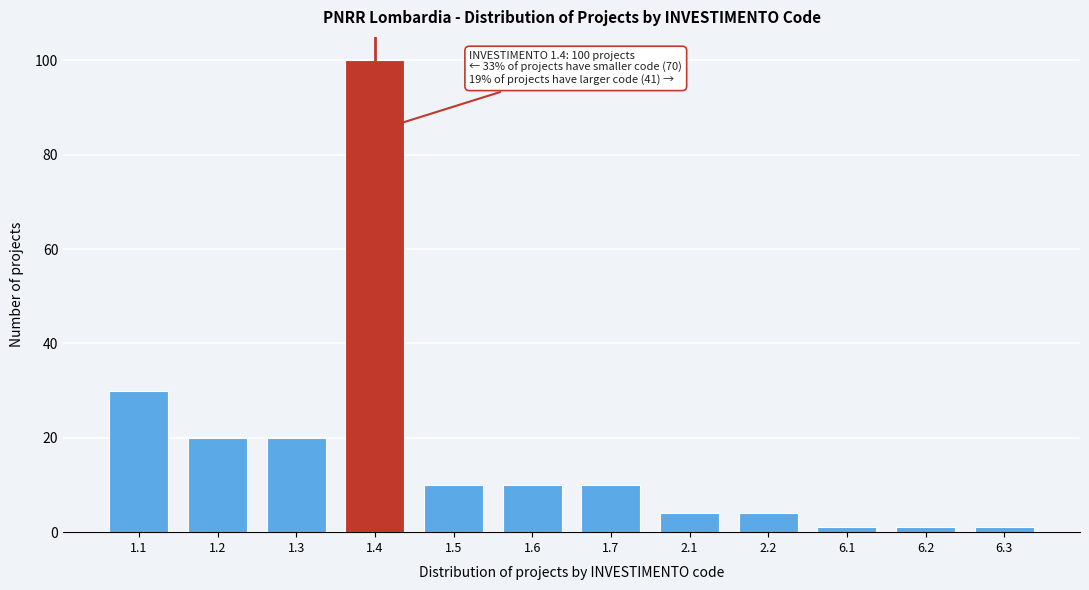

Reading left to right, what are all the values shown in this chart?

30	20	20	100	10	10	10	4	4	1	1	1